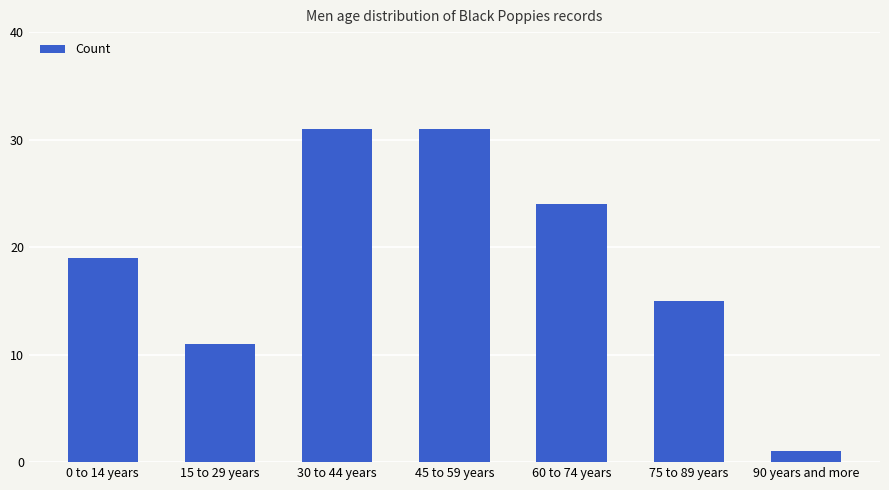

Reading right to left, extract all data points from this chart.

90 years and more=1	75 to 89 years=15	60 to 74 years=24	45 to 59 years=31	30 to 44 years=31	15 to 29 years=11	0 to 14 years=19